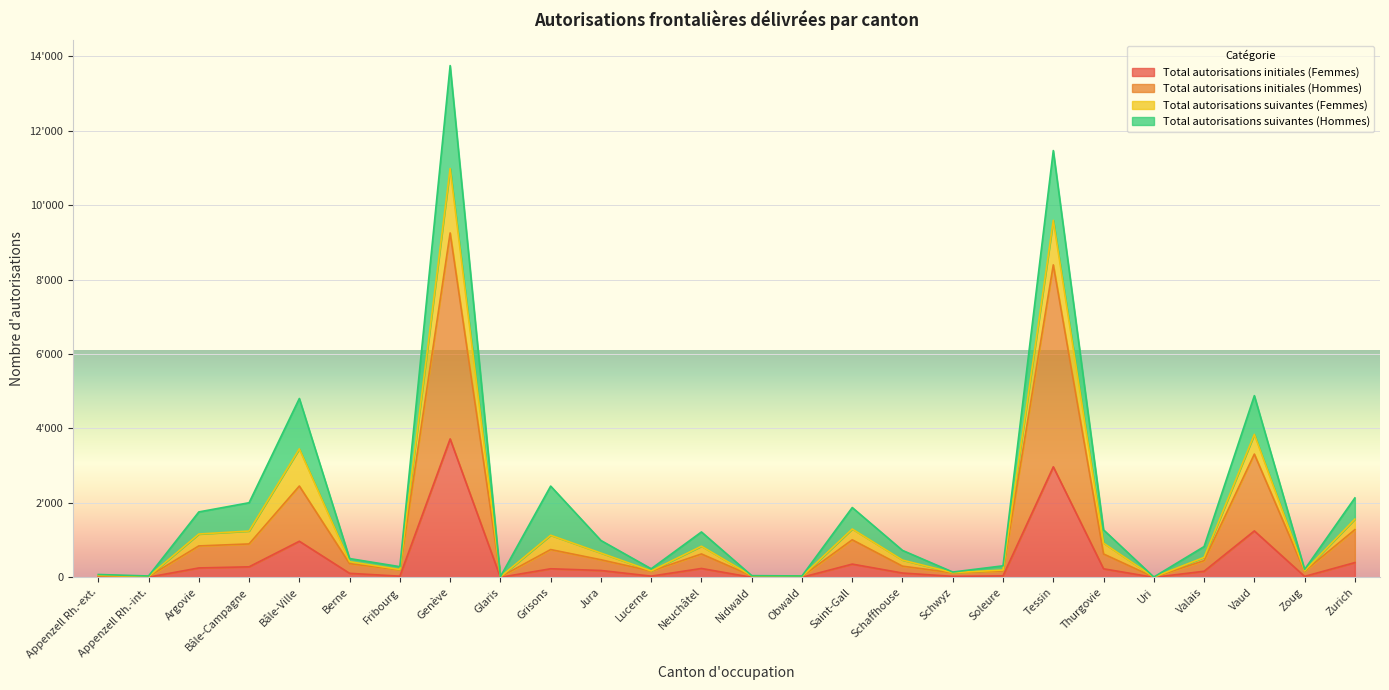

Which series has the largest total across all categories?

Total autorisations initiales (Hommes)